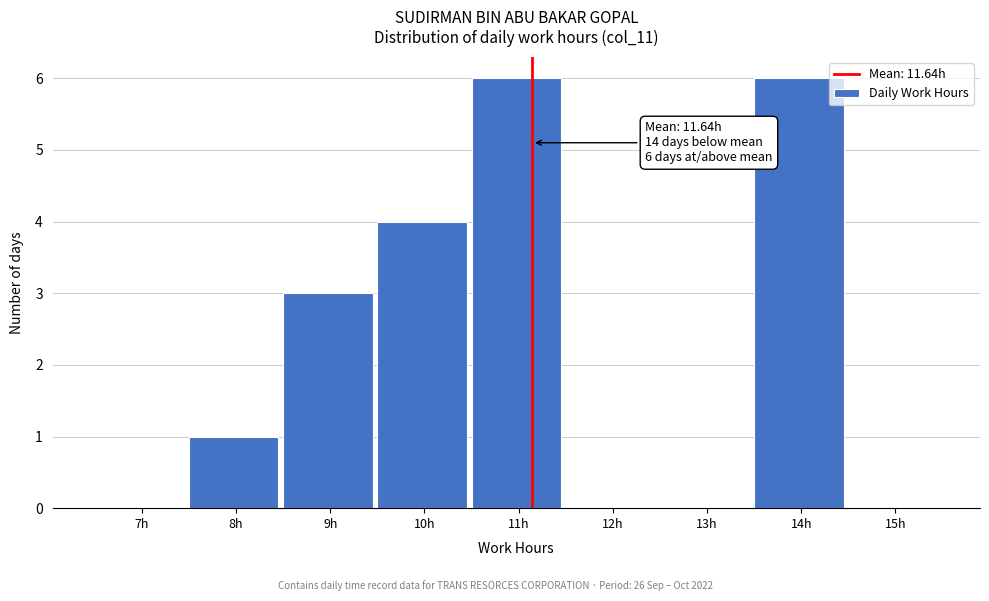

Reading left to right, list all the values displayed in this chart.

7h=0	8h=1	9h=3	10h=4	11h=6	12h=0	13h=0	14h=6	15h=0